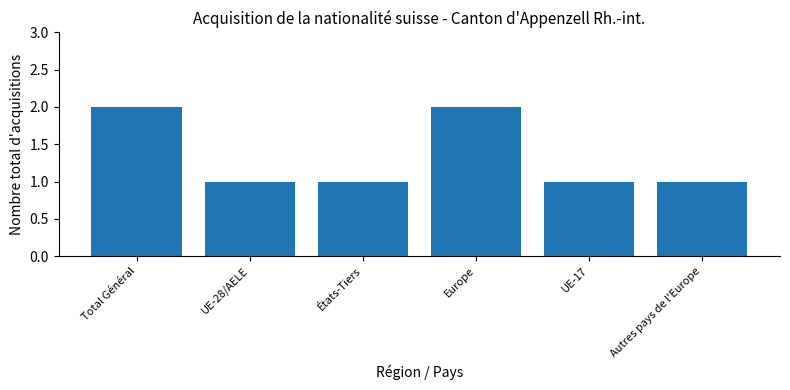

What is the minimum value shown in the chart?

1